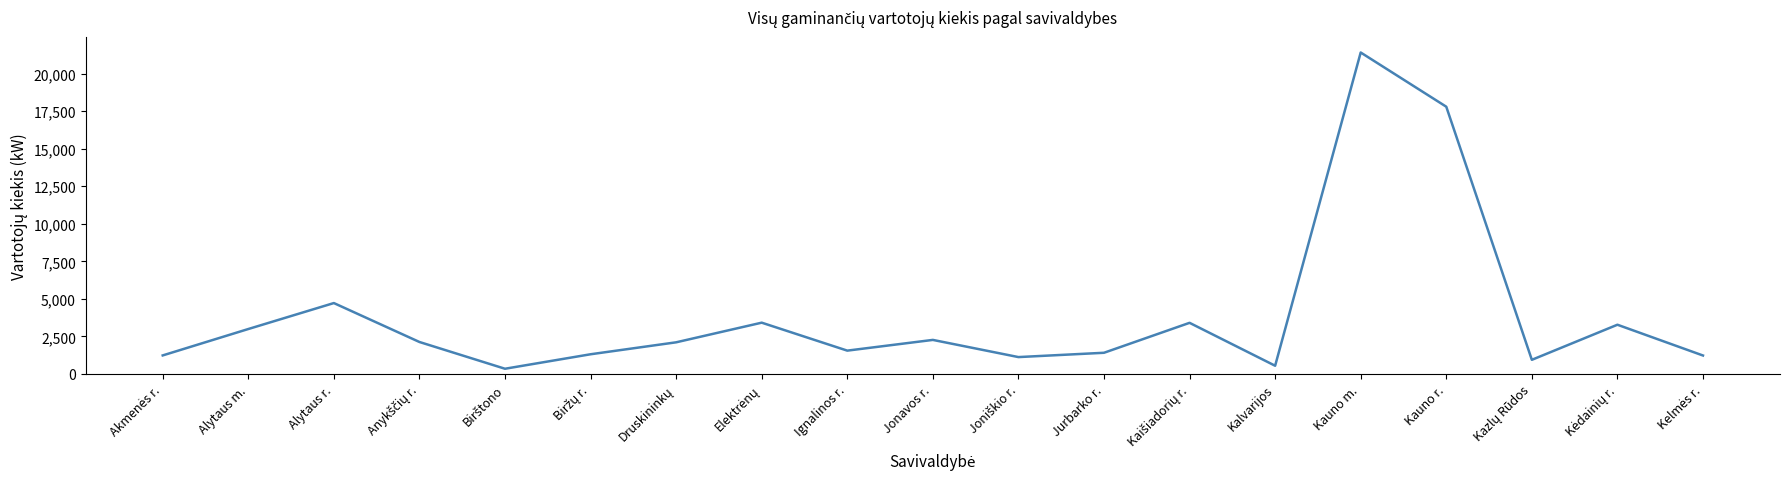

How many values are below 2108?

9